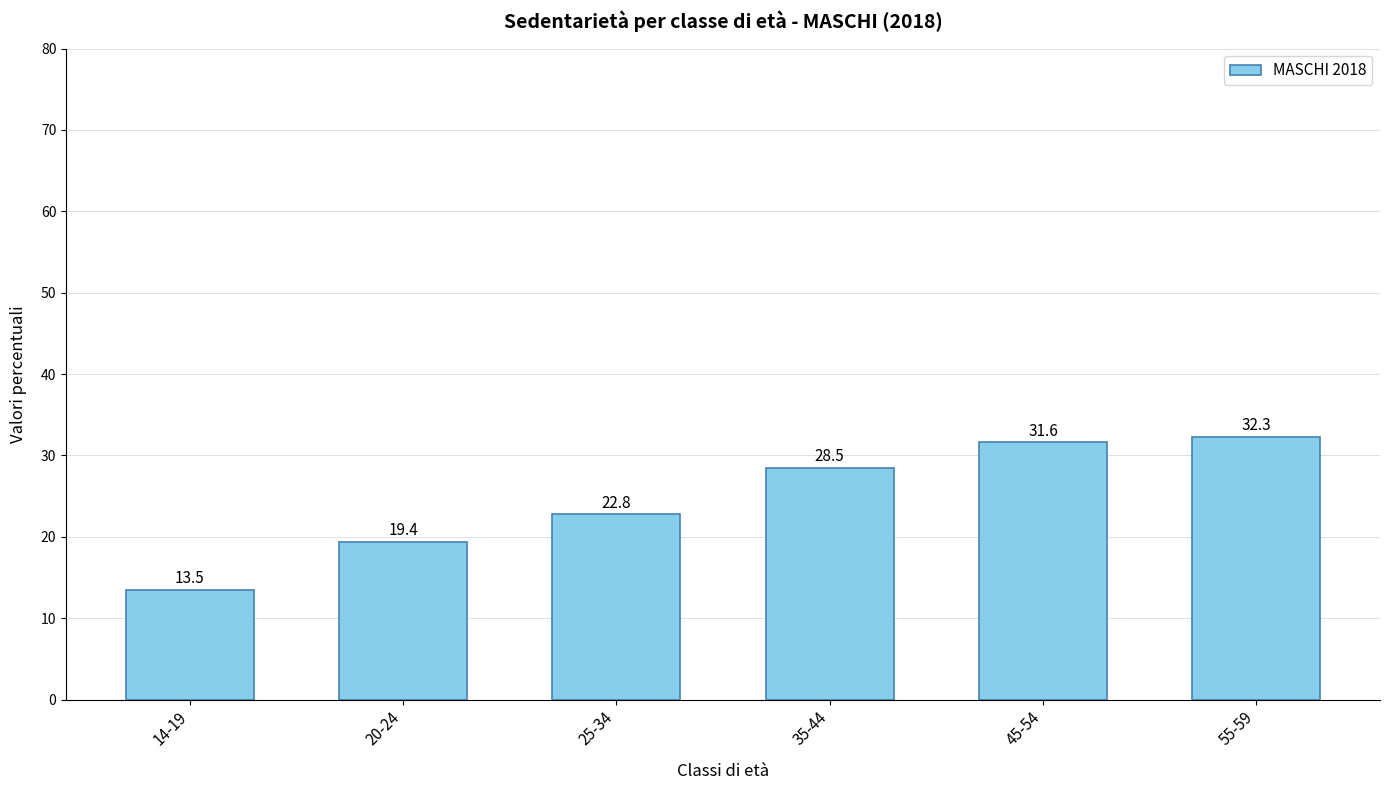

What is the maximum value shown in the chart?

32.3